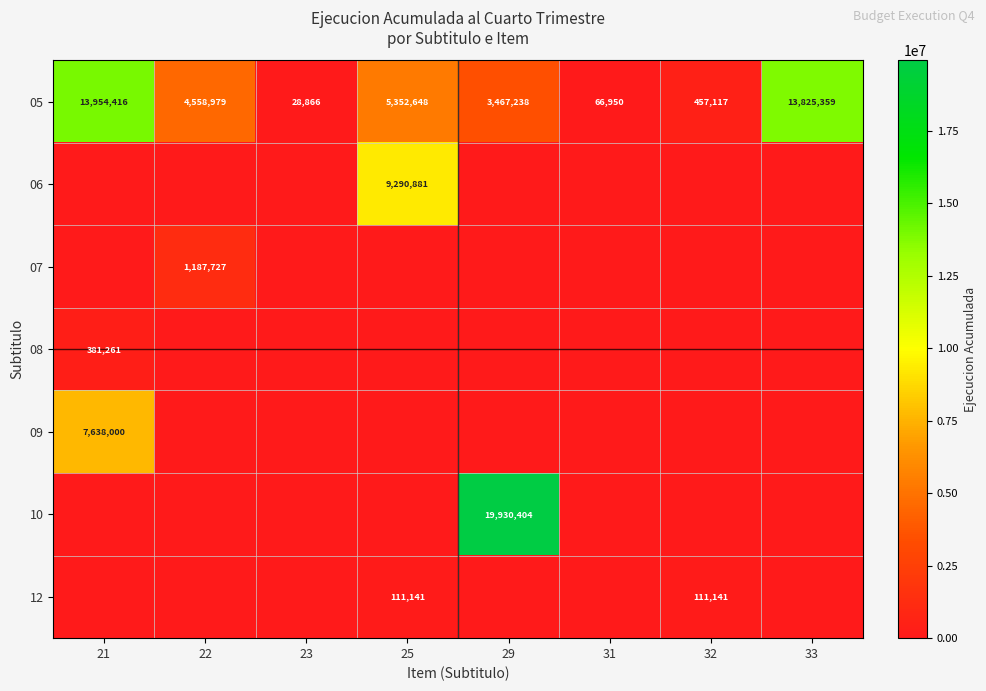

What is the difference between the maximum and minimum values in the 05 series?

13925550